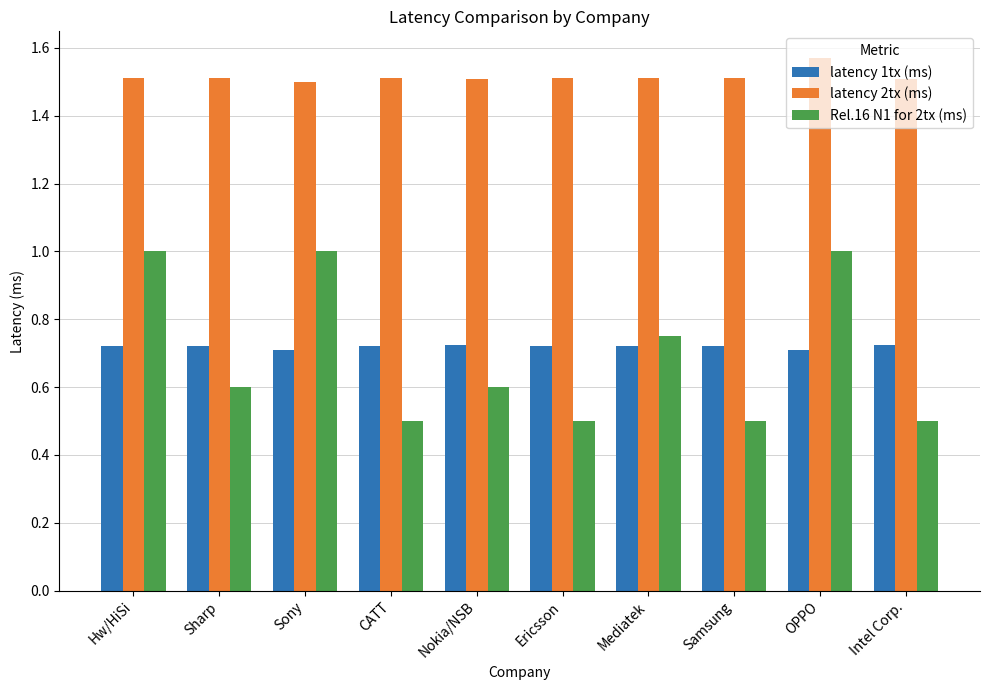

The value of latency 1tx (ms) at OPPO is 0.2. True or false?

False